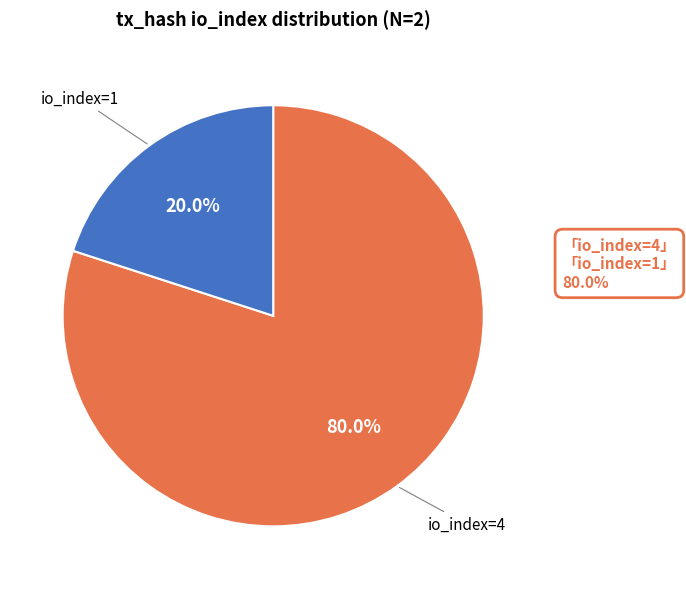

Count the number of slices in the pie.

2